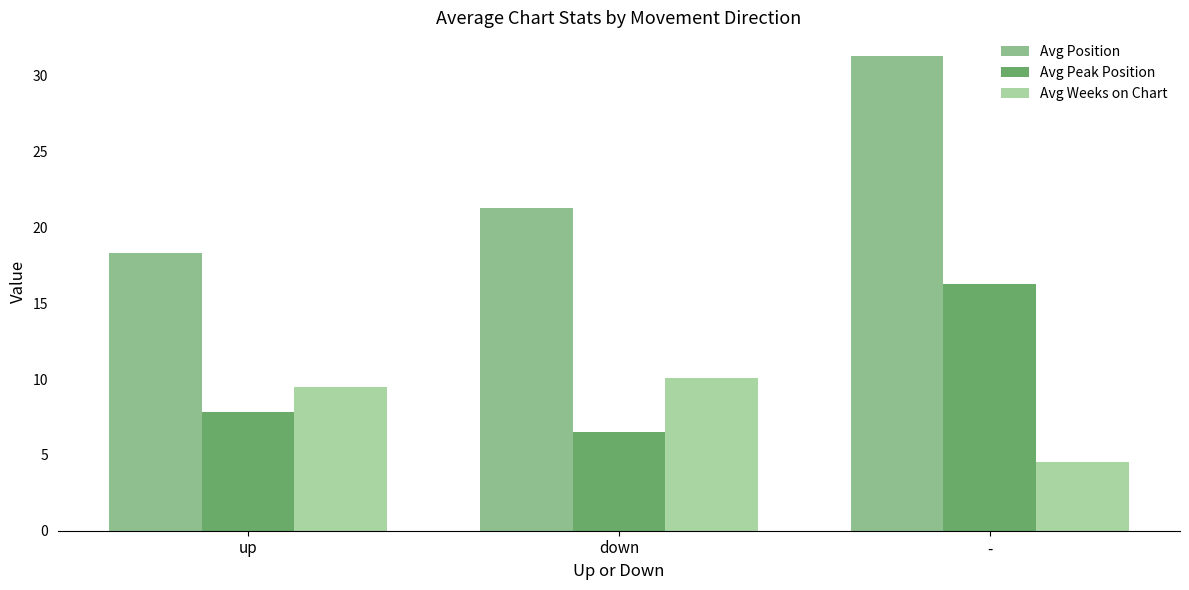

What is the value of the Avg Weeks on Chart bar at the 2nd from the left?

10.1